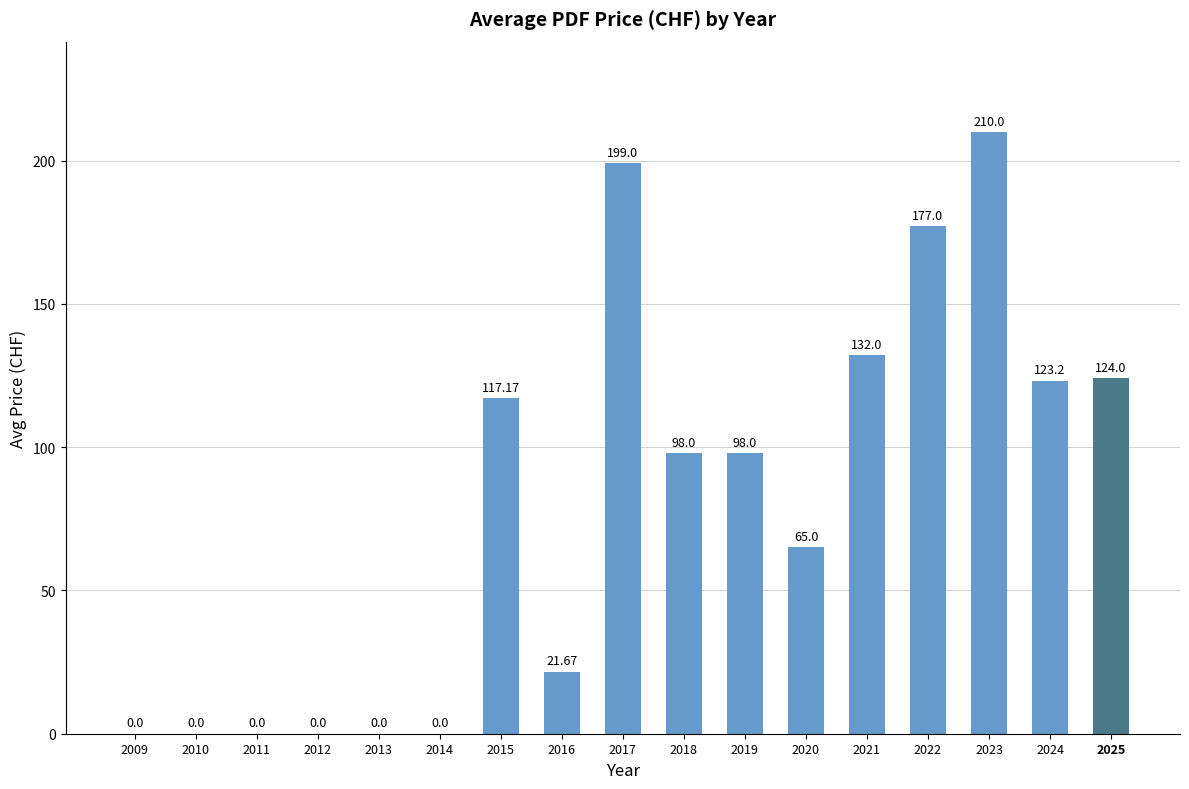

Which has a higher value, 2011 or 2020?

2020